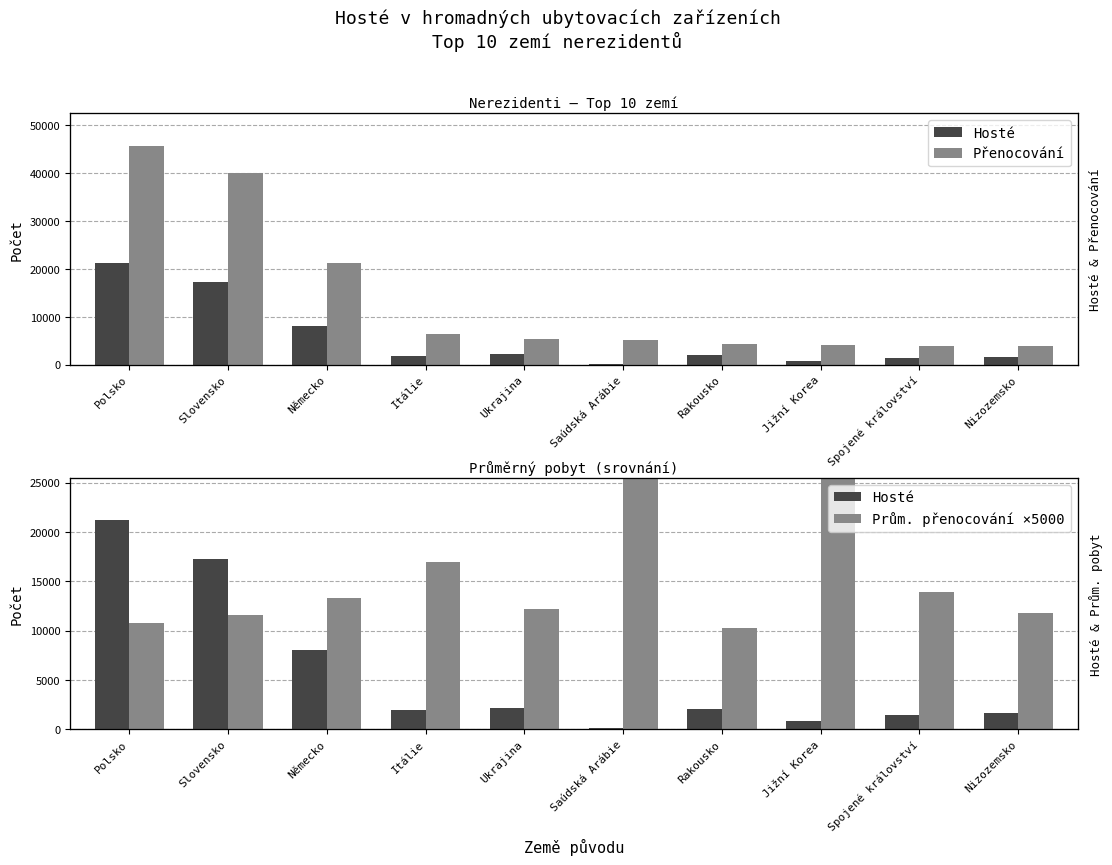

At which label is Přenocování closest to 24769?

Německo